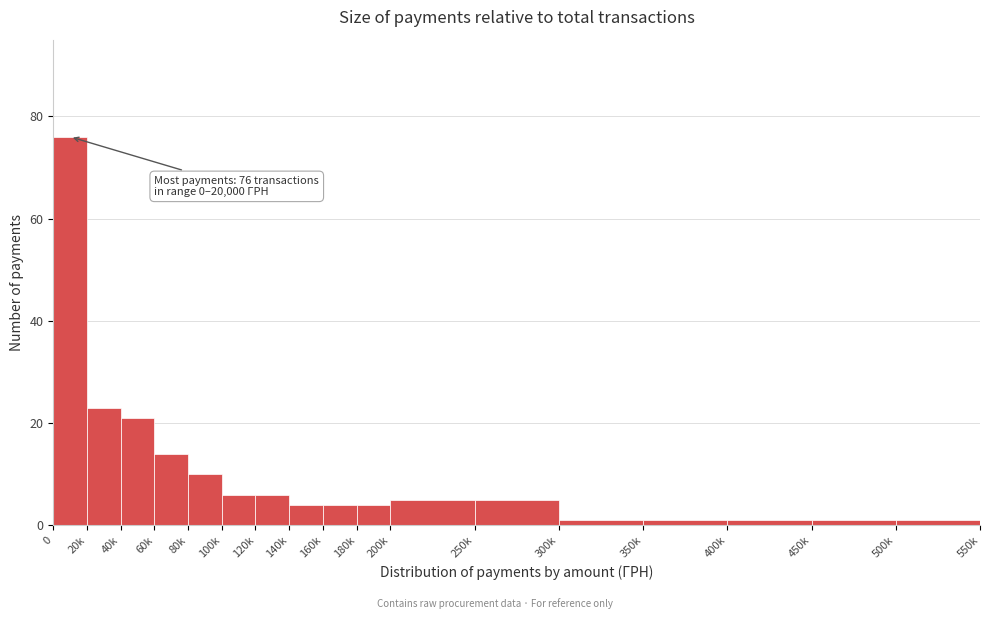

Reading left to right, extract all data points from this chart.

76	23	21	14	10	6	6	4	4	4	5	5	1	1	1	1	1